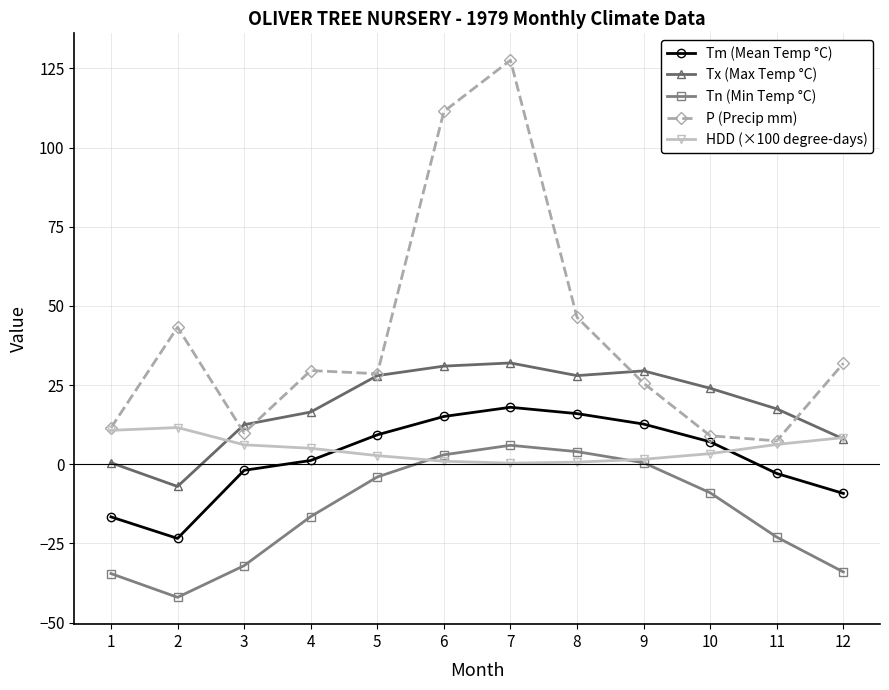

What is the total value across all series at 2?

-17.5